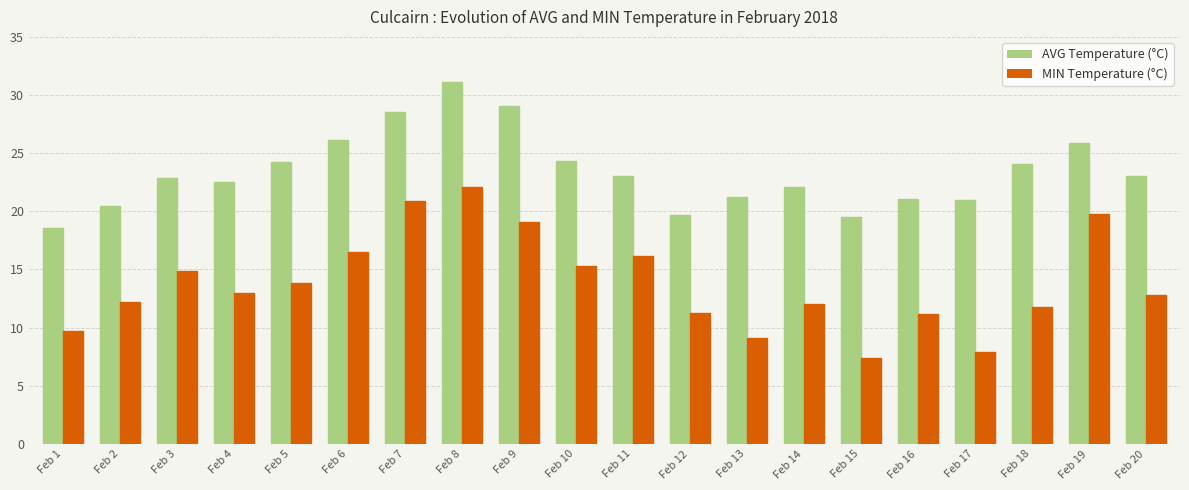

How many data points does each series have?

20